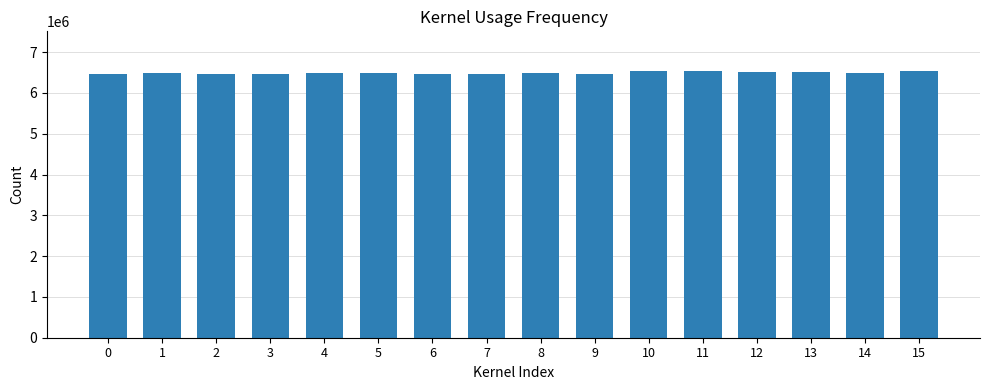

What is the average value?

6492276